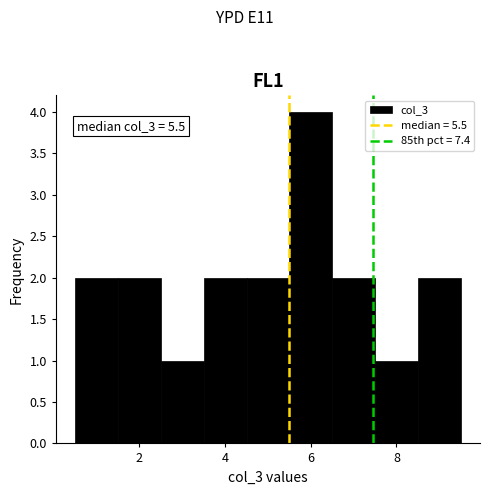

Over which range of the x-axis is the bar tallest?

5.5 to 6.5